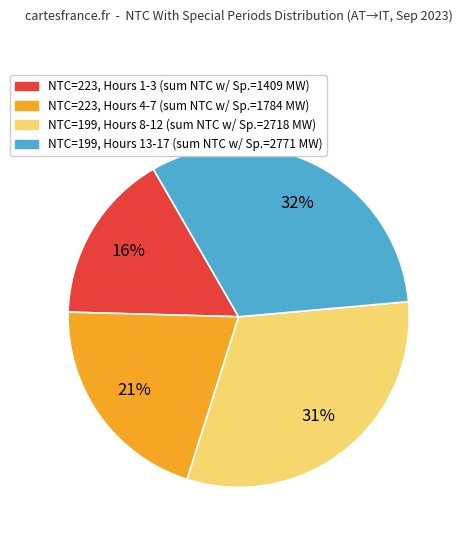

To the nearest percent, what is the difference between the largest and smallest slice percentages?

16%